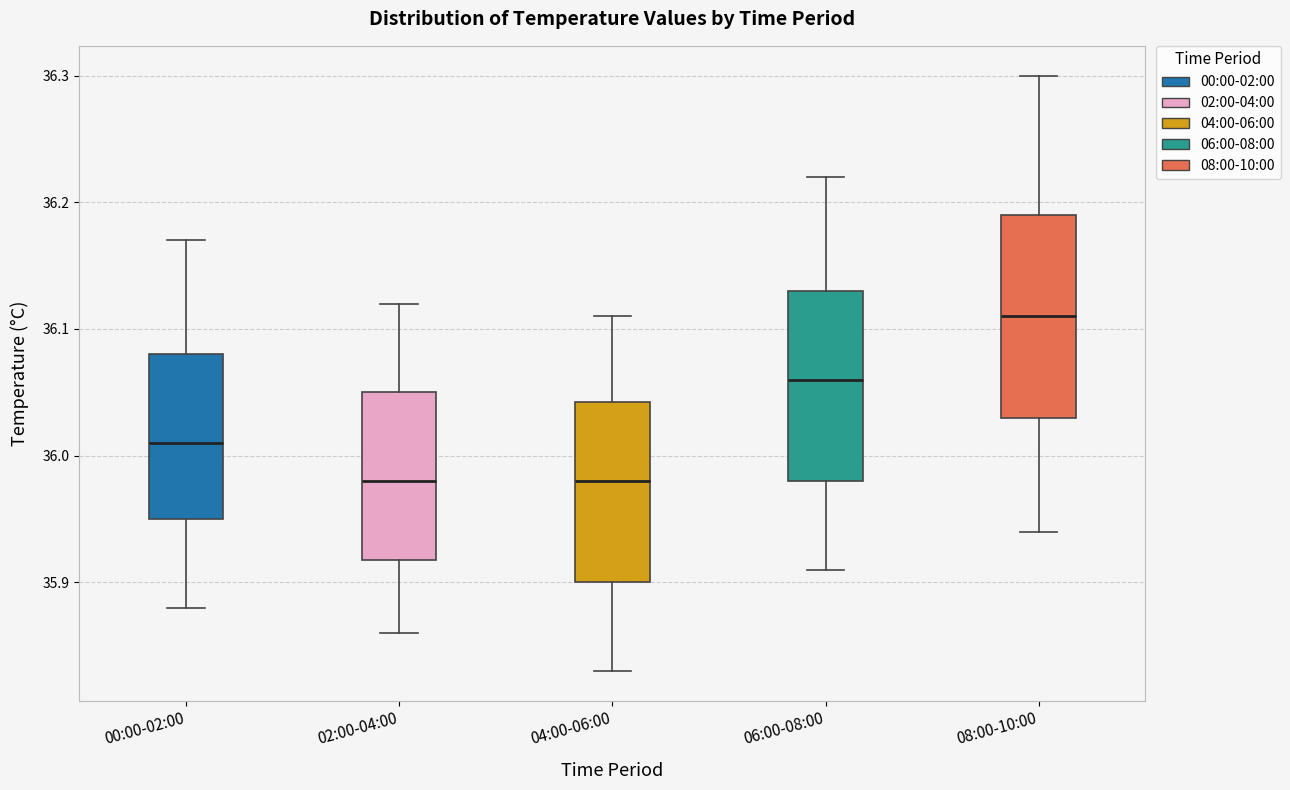

Where is the upper edge of the box for 00:00-02:00 on the y-axis? The values are not printed on the chart, so give them approximately, as read against the axis.

36.08